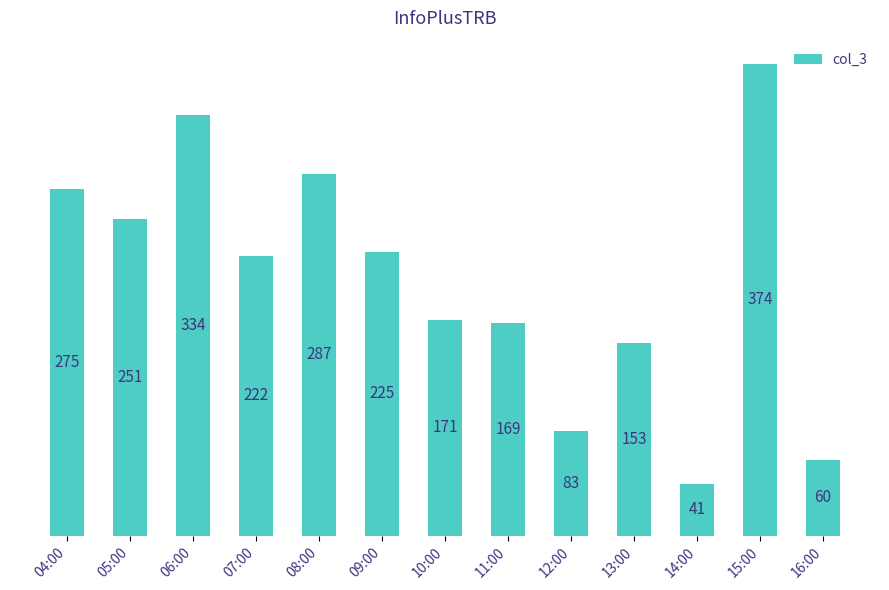

Where does the data first go above 222?

04:00